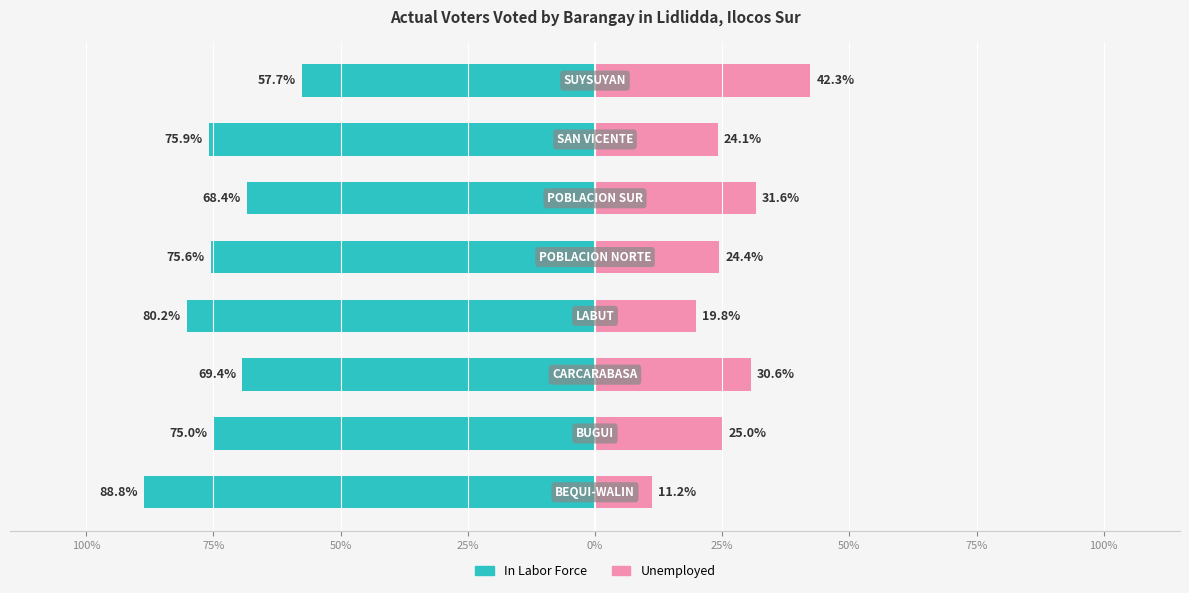

Reading left to right, extract all data points from this chart.

In Labor Force: 100%=-88.8	75%=-75.0	50%=-69.4	25%=-80.2	0%=-75.6	25%=-68.4	50%=-75.9	75%=-57.7
Unemployed: 100%=11.2	75%=25.0	50%=30.6	25%=19.8	0%=24.4	25%=31.6	50%=24.1	75%=42.3